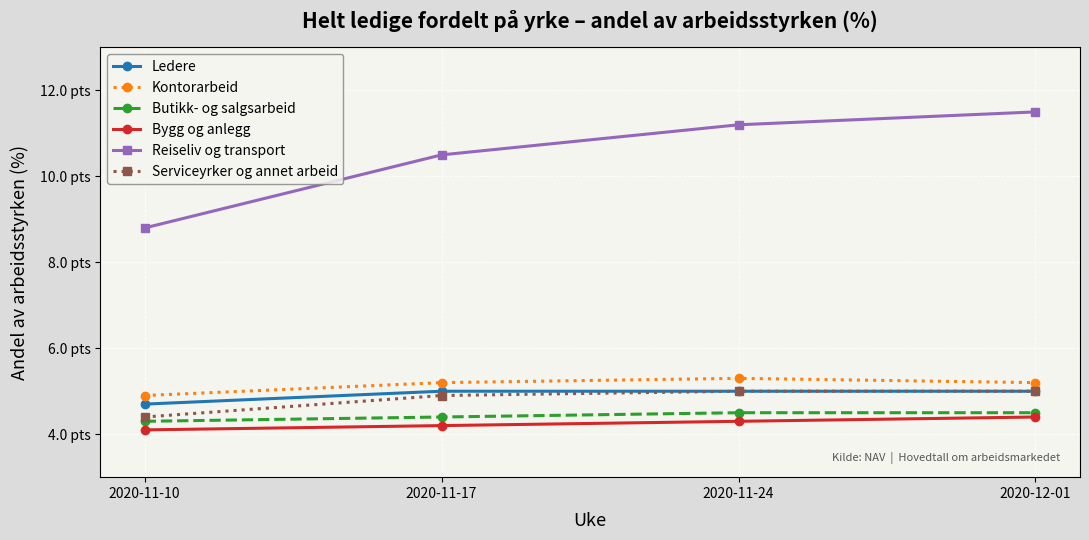

What are all the series names shown in the legend?

Ledere, Kontorarbeid, Butikk- og salgsarbeid, Bygg og anlegg, Reiseliv og transport, Serviceyrker og annet arbeid